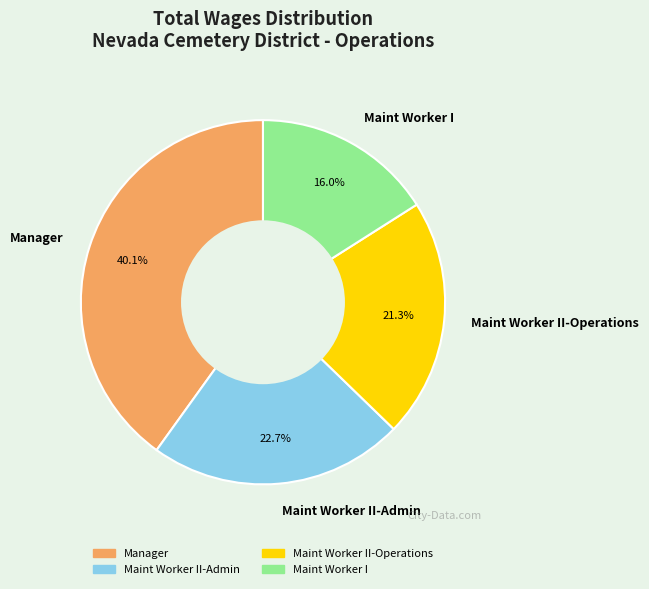

Between Maint Worker II-Operations and Manager, which is larger?

Manager